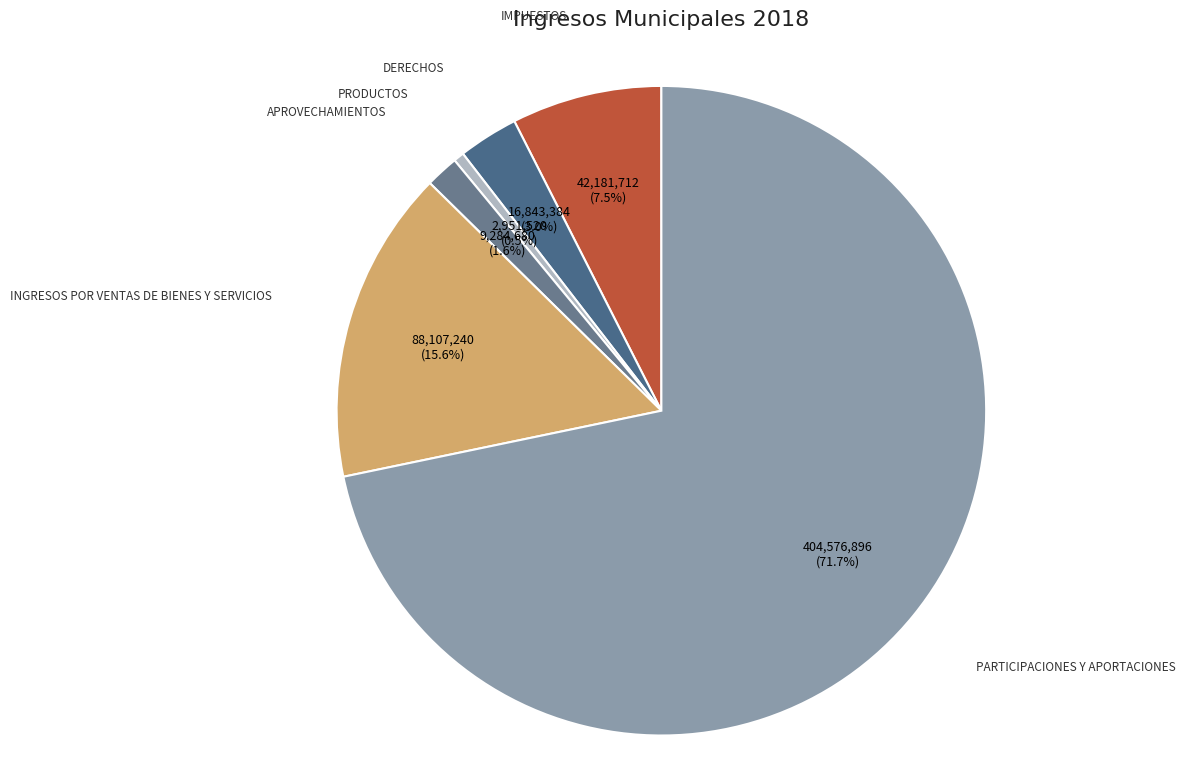

Is there a majority slice in this chart?

Yes